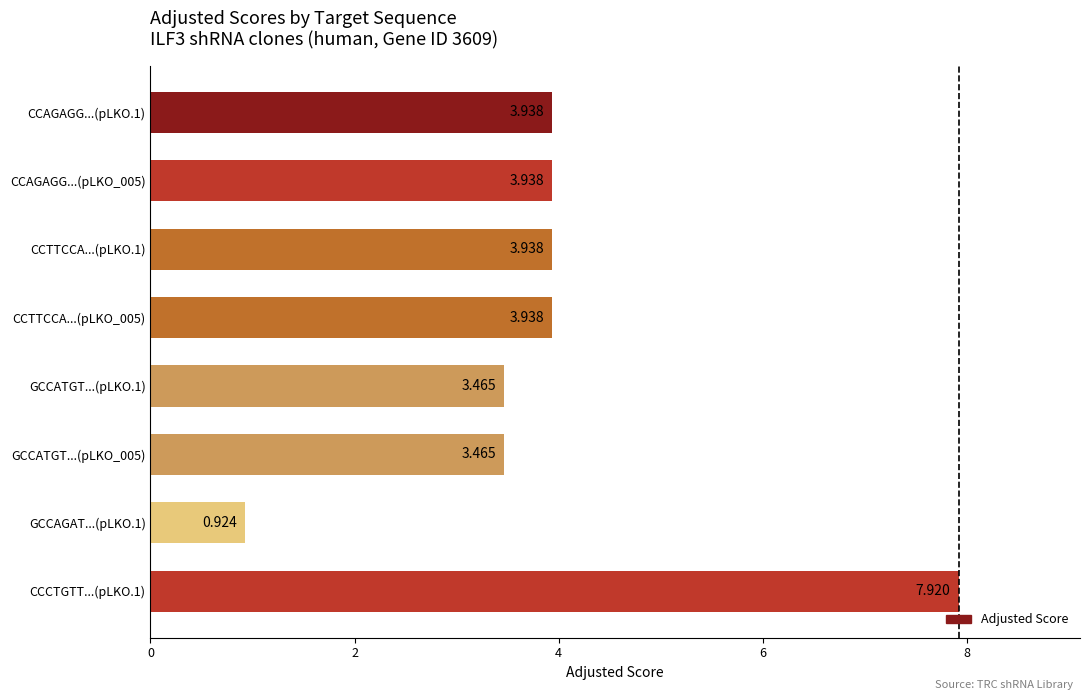

Count the number of categories in the chart.

8